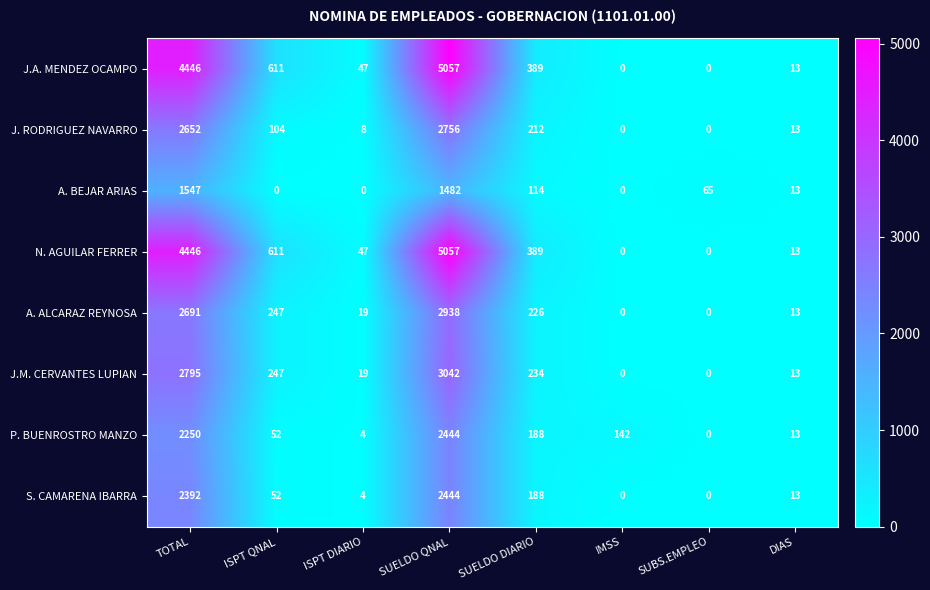

Is it true that J.M. CERVANTES LUPIAN equals 394 at SUELDO DIARIO?

False